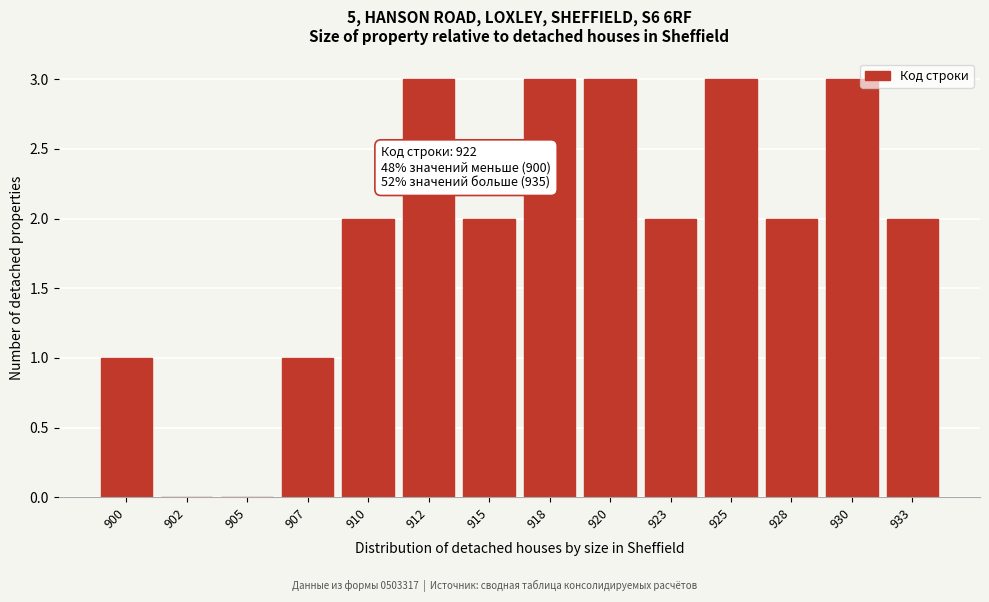

Reading left to right, extract all data points from this chart.

900=1	902=0	905=0	907=1	910=2	912=3	915=2	918=3	920=3	923=2	925=3	928=2	930=3	933=2